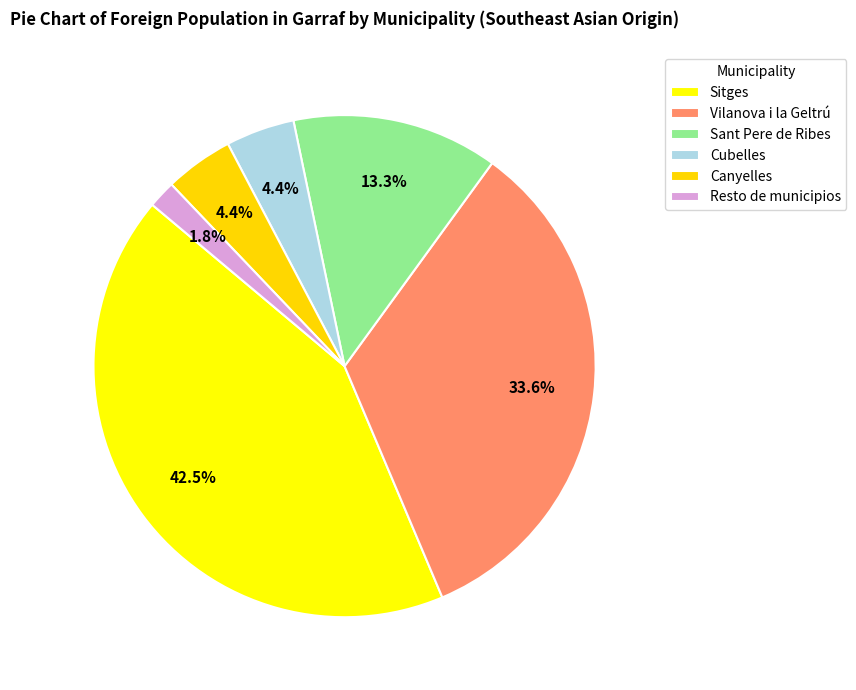

Which category has the smallest portion of the pie?

Resto de municipios